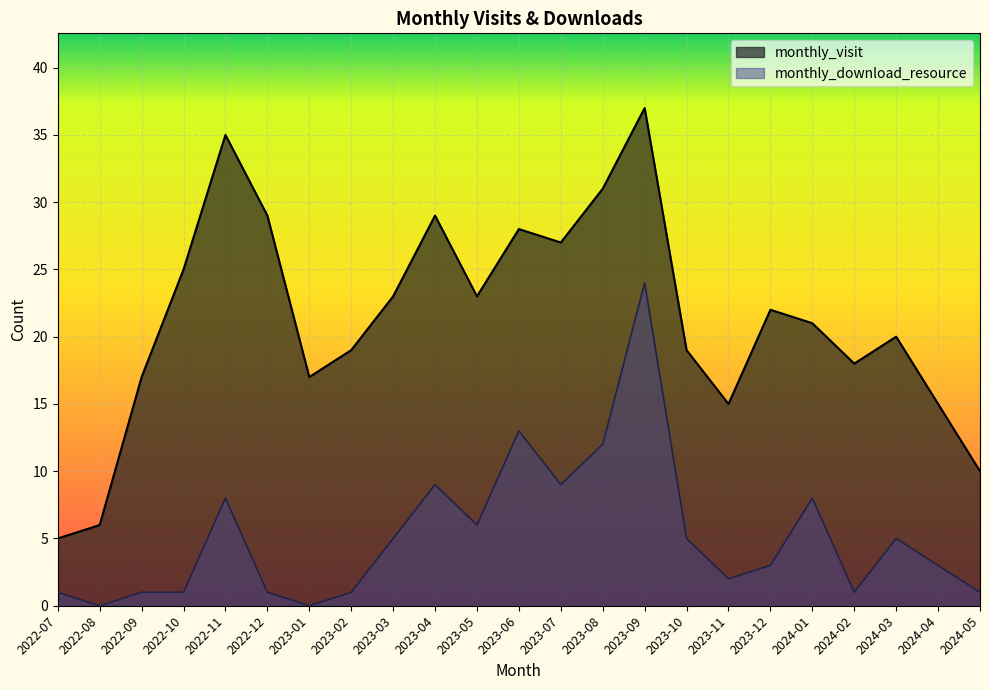

How many lines are shown in the chart?

2